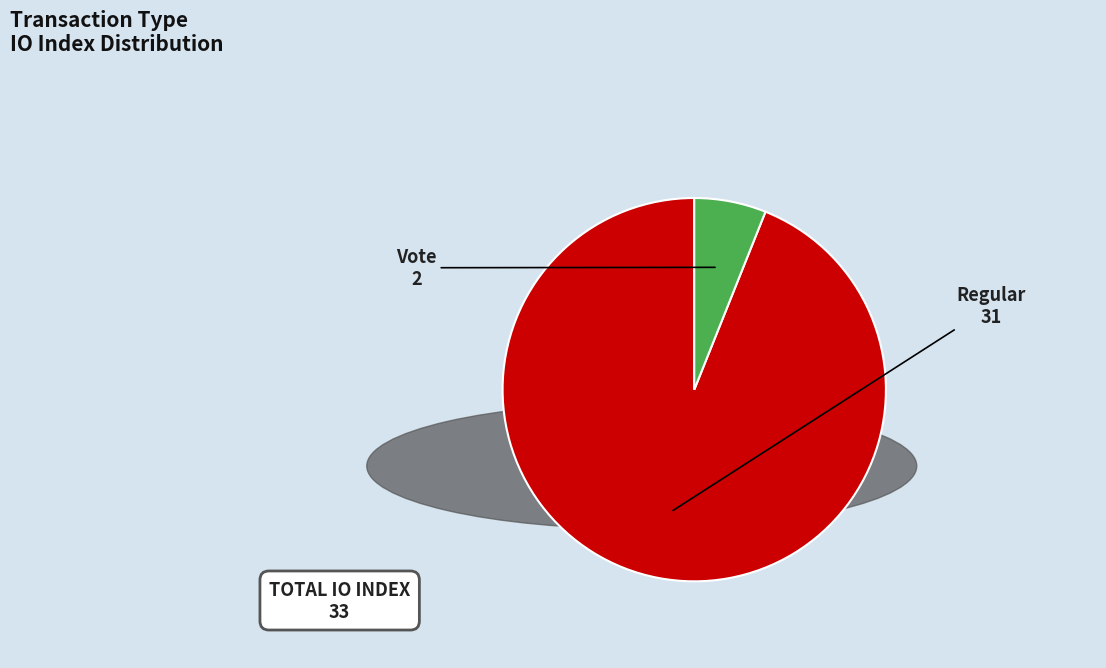

Is there any slice that represents more than half of the pie?

Yes